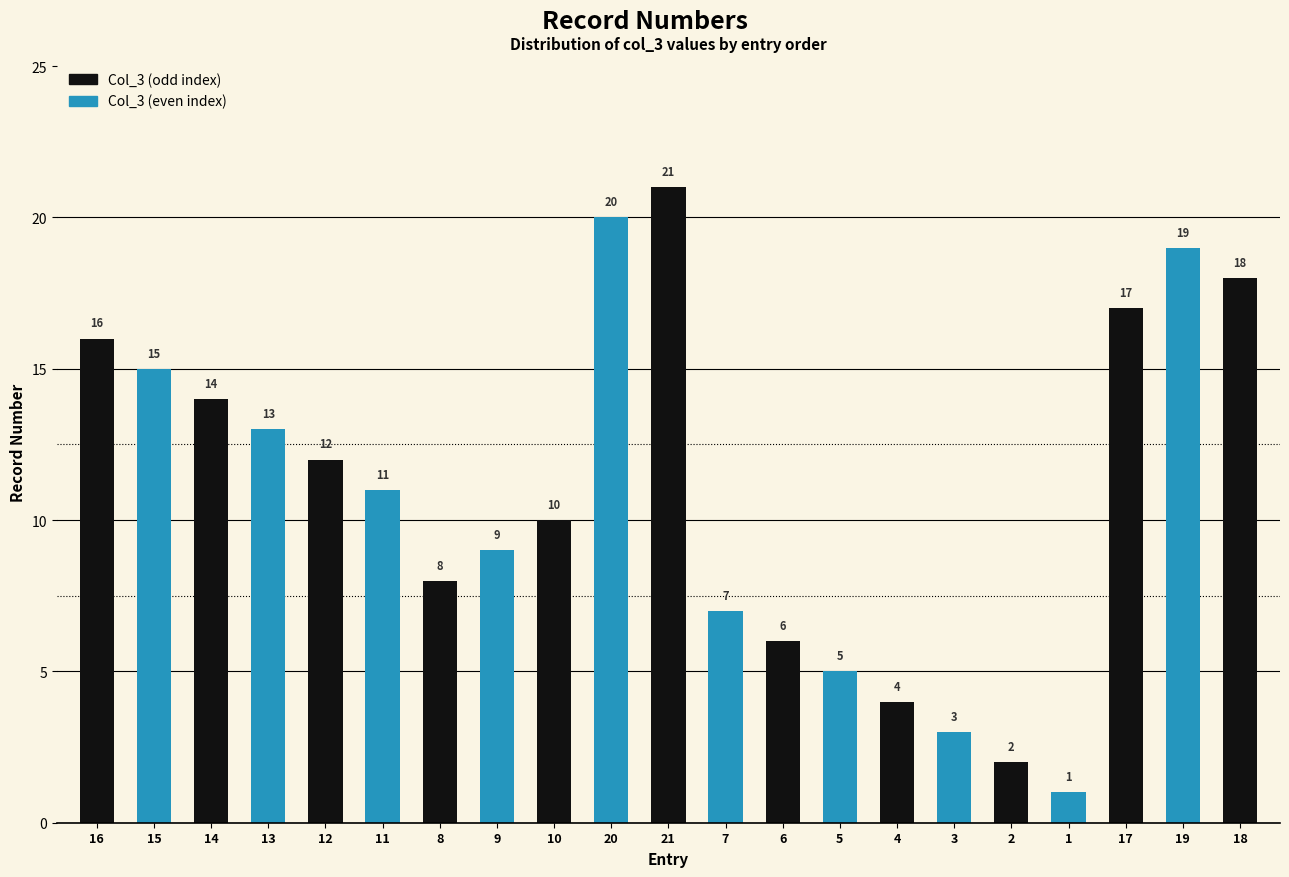

Reading right to left, what are all the values shown in this chart?

18=18	19=19	17=17	1=1	2=2	3=3	4=4	5=5	6=6	7=7	21=21	20=20	10=10	9=9	8=8	11=11	12=12	13=13	14=14	15=15	16=16